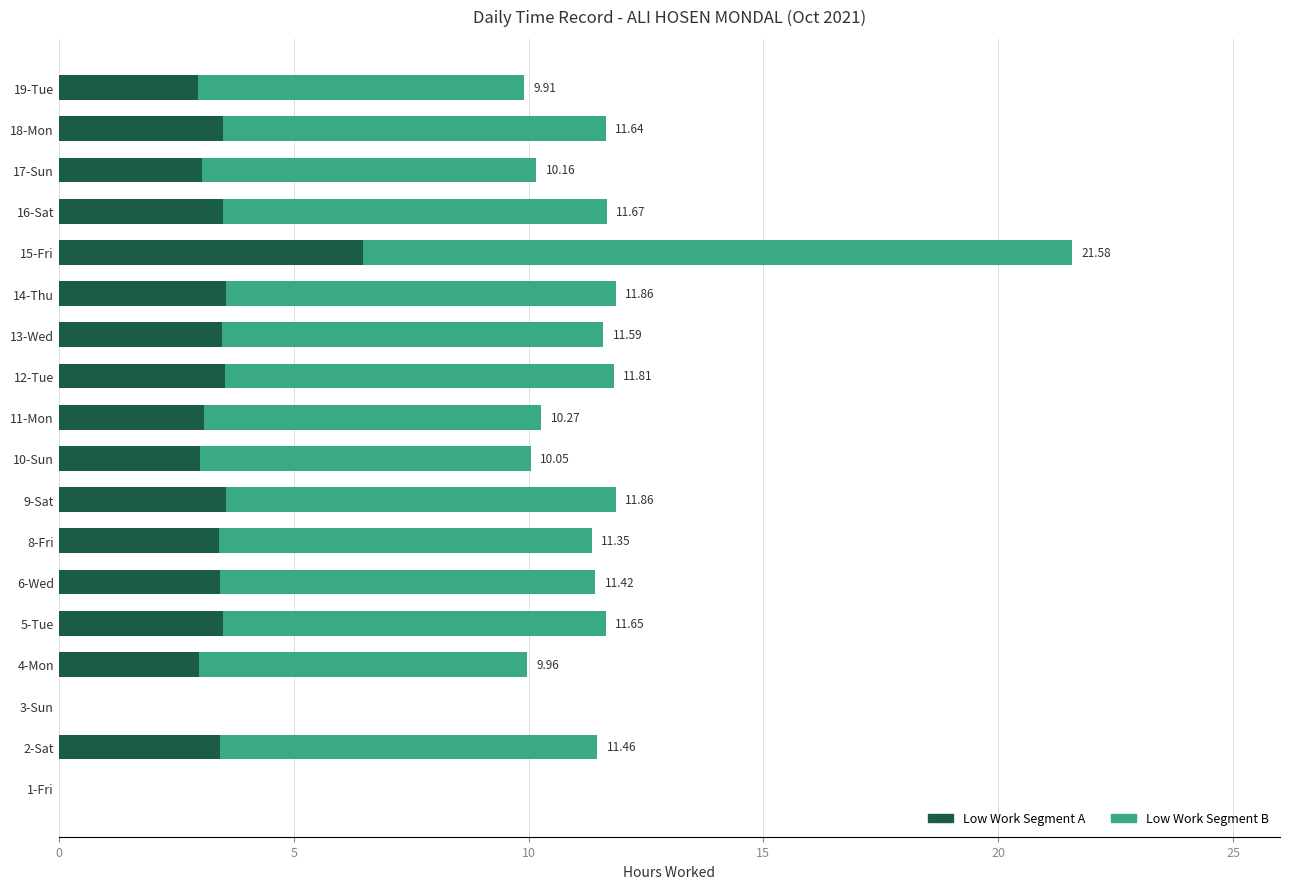

What is the sum of all Low Work Segment A values?

56.5